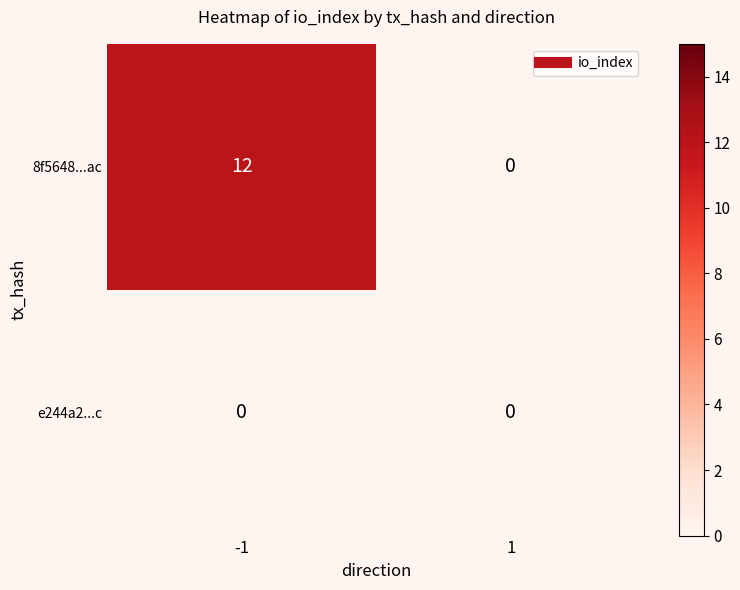

True or false: 8f5648...ac has a value of 12 at -1.

True